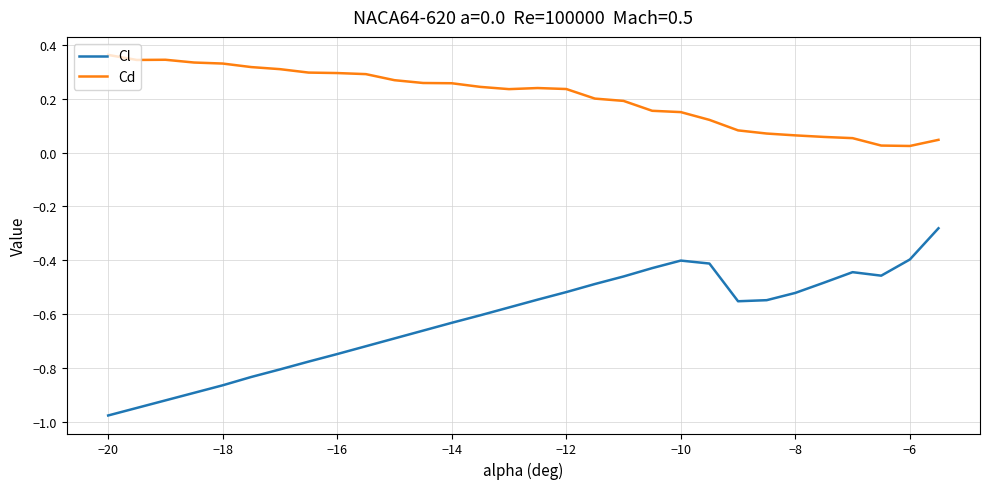

Rank the series by their average value, from highest to lowest.

Cd, Cl